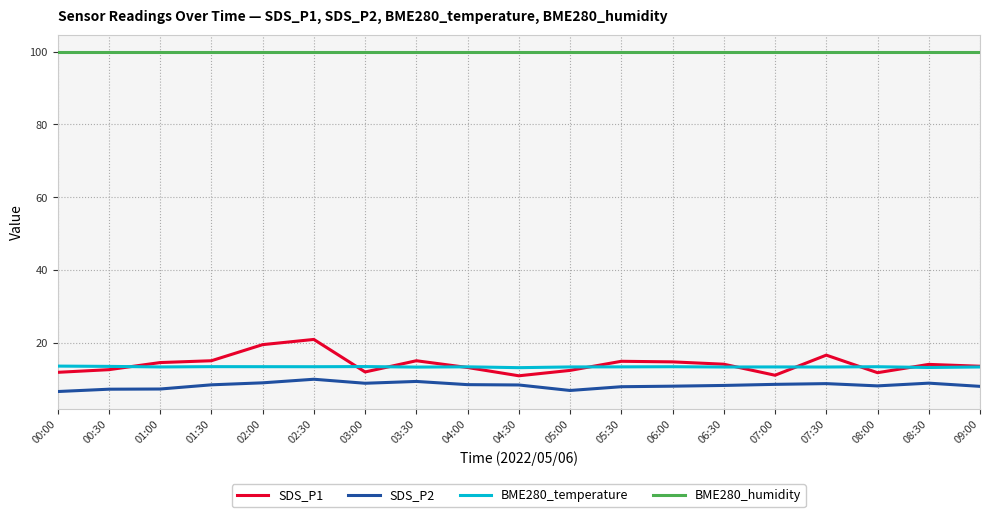

Which series has the largest total across all categories?

BME280_humidity